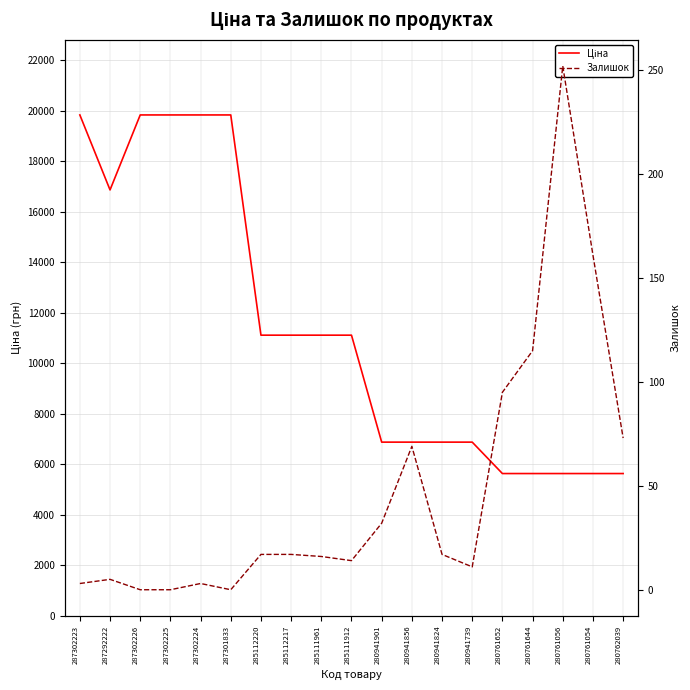

What value does the Залишок series have at 285111912?

14.0